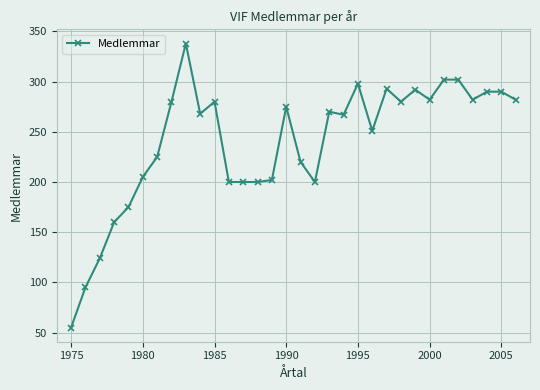

True or false: there are more than 0 points higher than both neighbors.

True